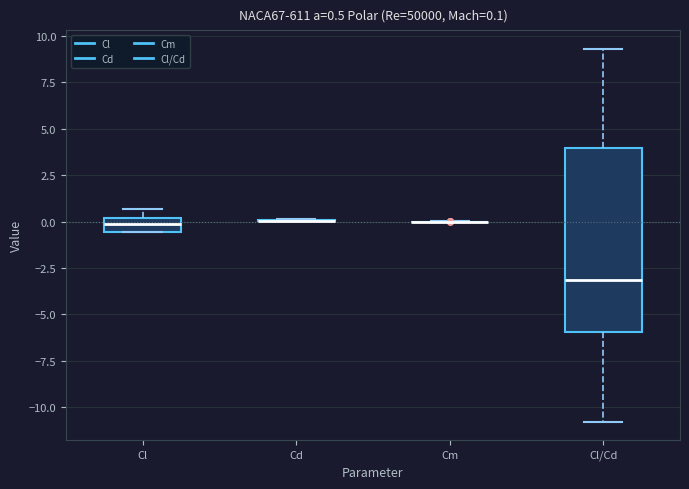

Comparing the boxes themselves (not the whiskers), which one is the tallest?

Cl/Cd